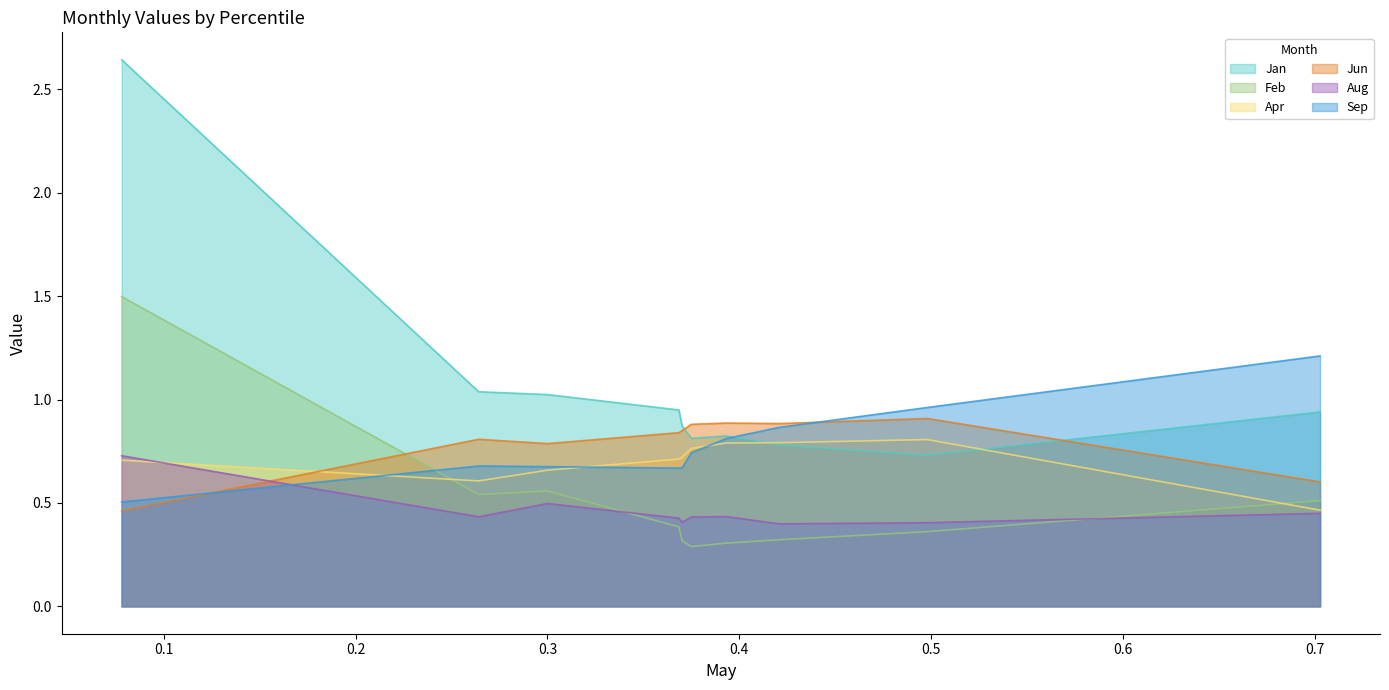

True or false: Apr has more than 1 interior local peaks.

False